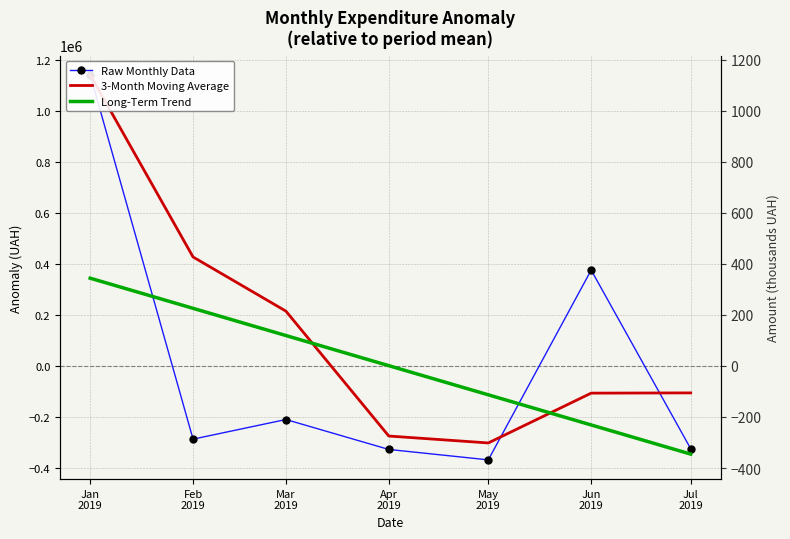

Is it true that Raw Monthly Data equals 375607.4 at Jun
2019?

True